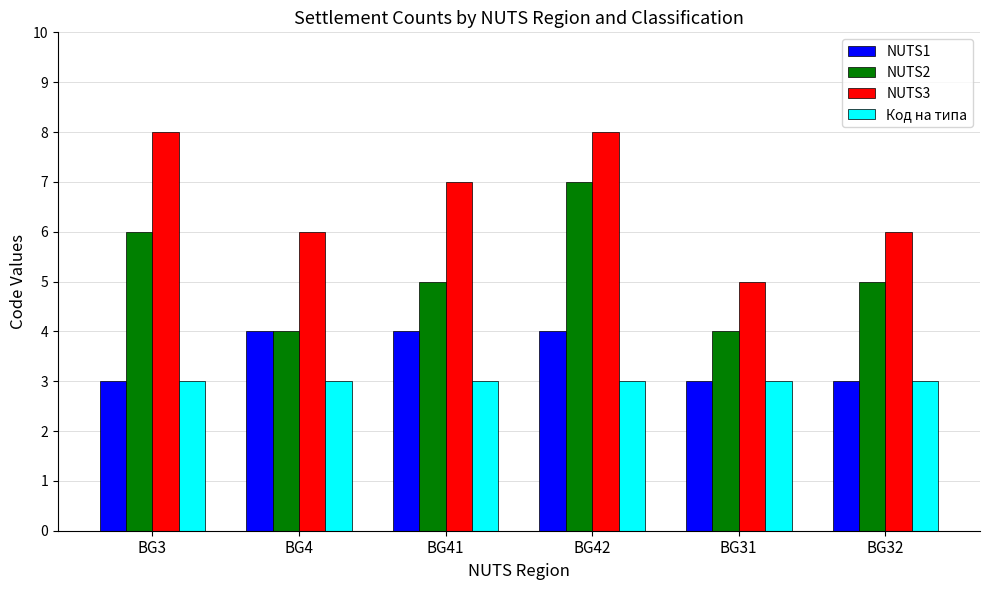

True or false: NUTS1 has a value of 3 at BG32.

True